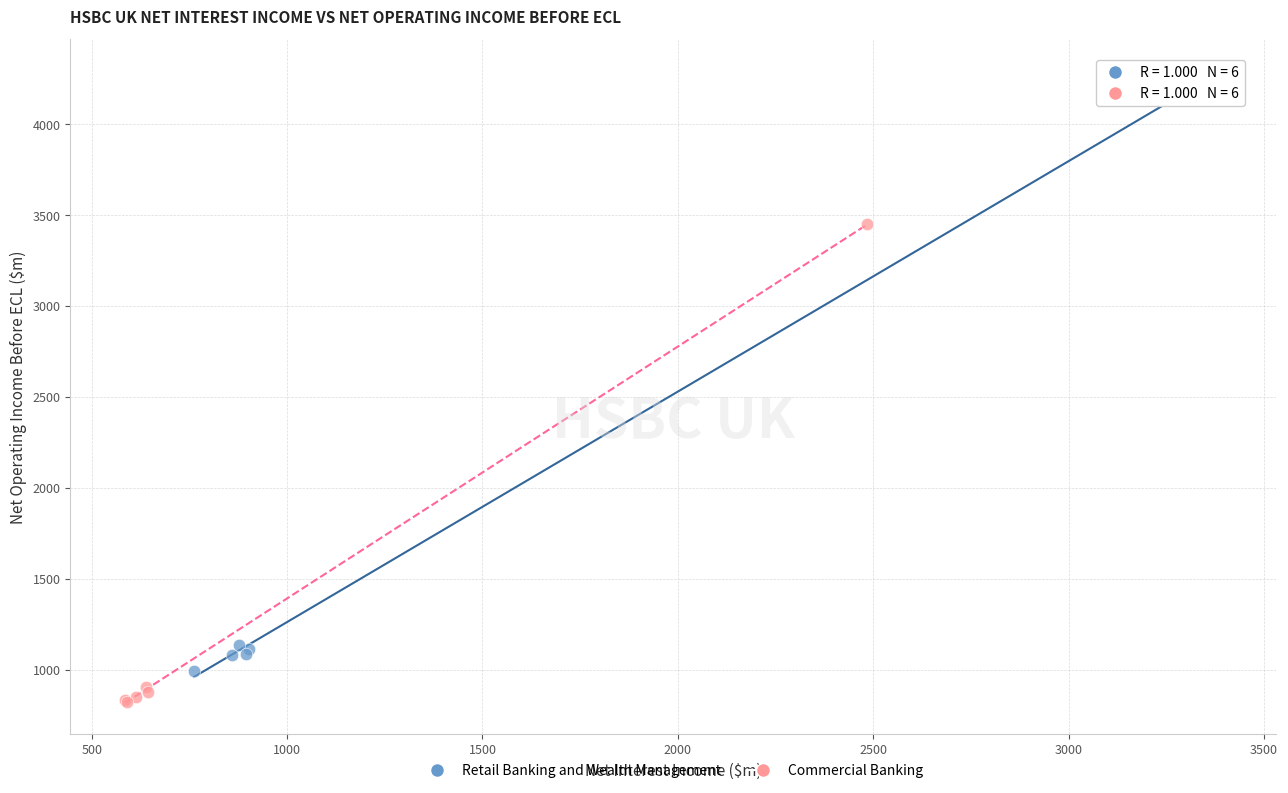

Which series has the largest Y range (max minus min)?

Retail Banking and Wealth Management